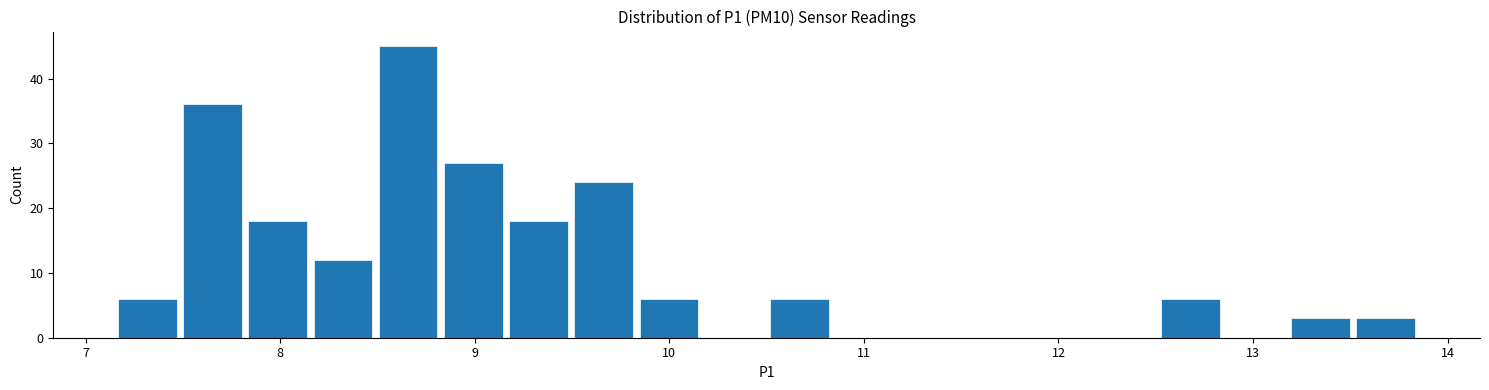

Read against the x-axis, roughly where is the centre of the tallest bar?

8.7